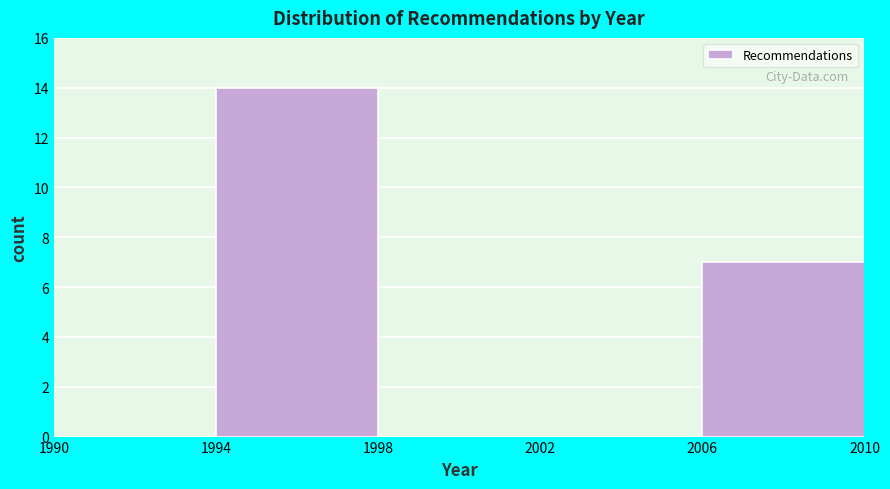

How tall is the bar that spans 1994 to 1998 on the x-axis? The values are not printed on the chart, so give them approximately, as read against the axis.

14